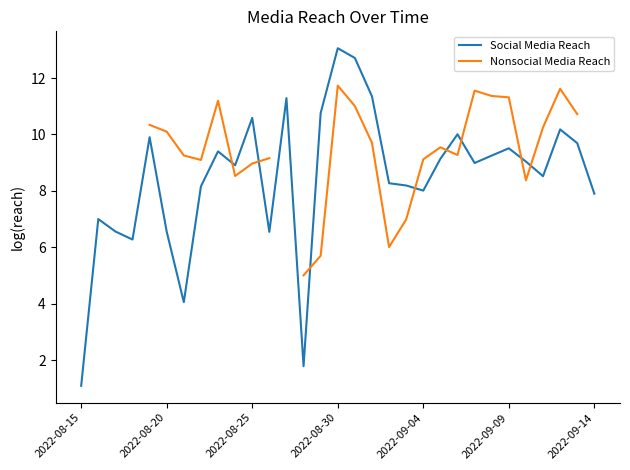

Between which two adjacent categories do Nonsocial Media Reach and Social Media Reach first intersect?

8 and 9